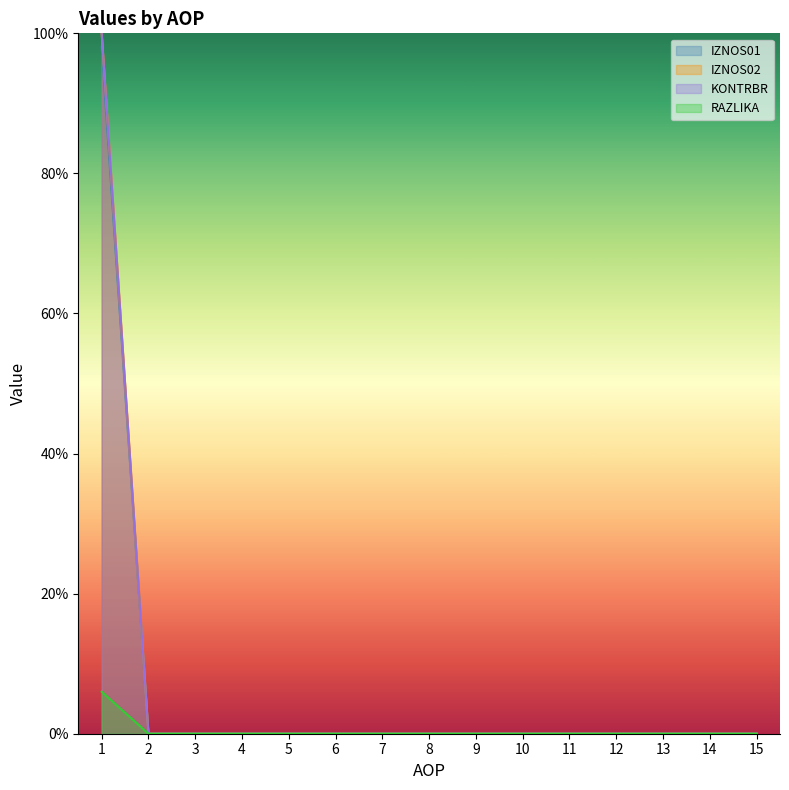

What are all the series names shown in the legend?

IZNOS01, IZNOS02, KONTRBR, RAZLIKA